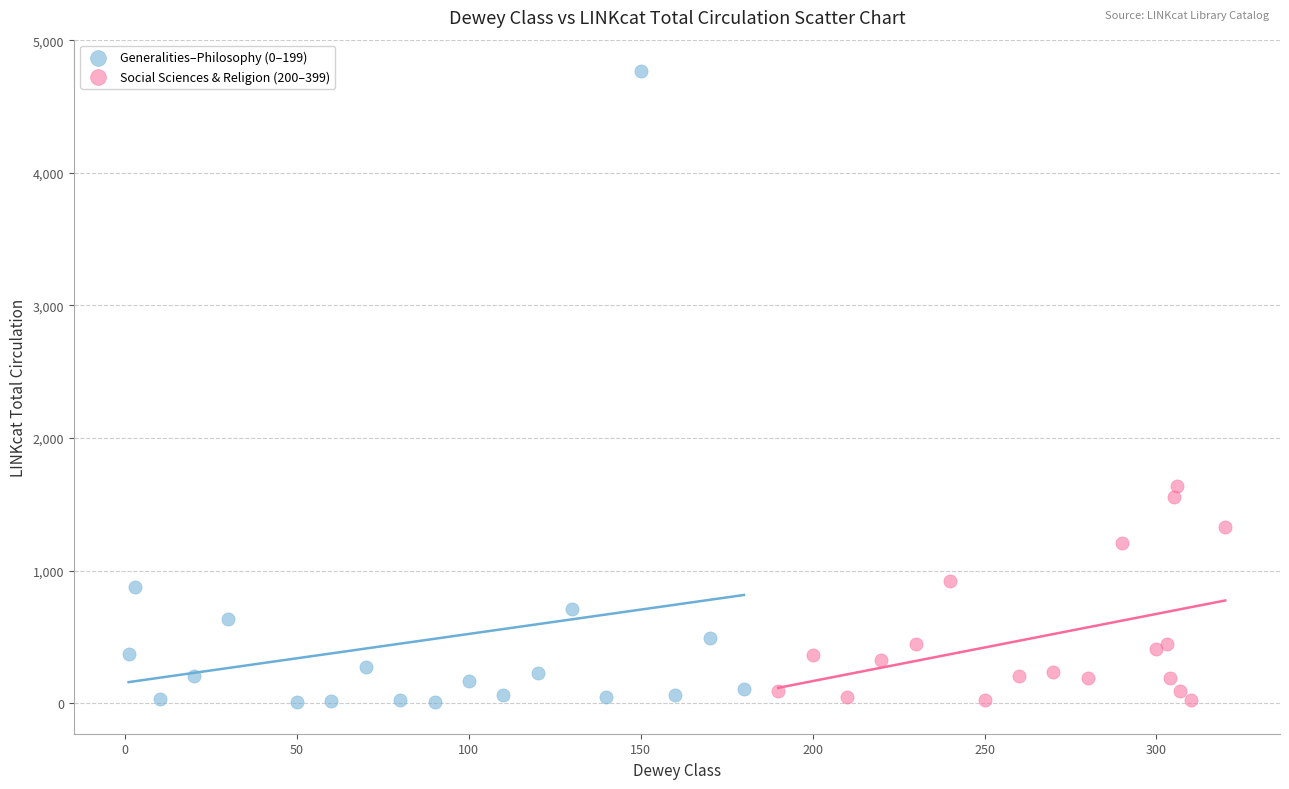

Which series has the widest spread of Y values?

Generalities–Philosophy (0–199)